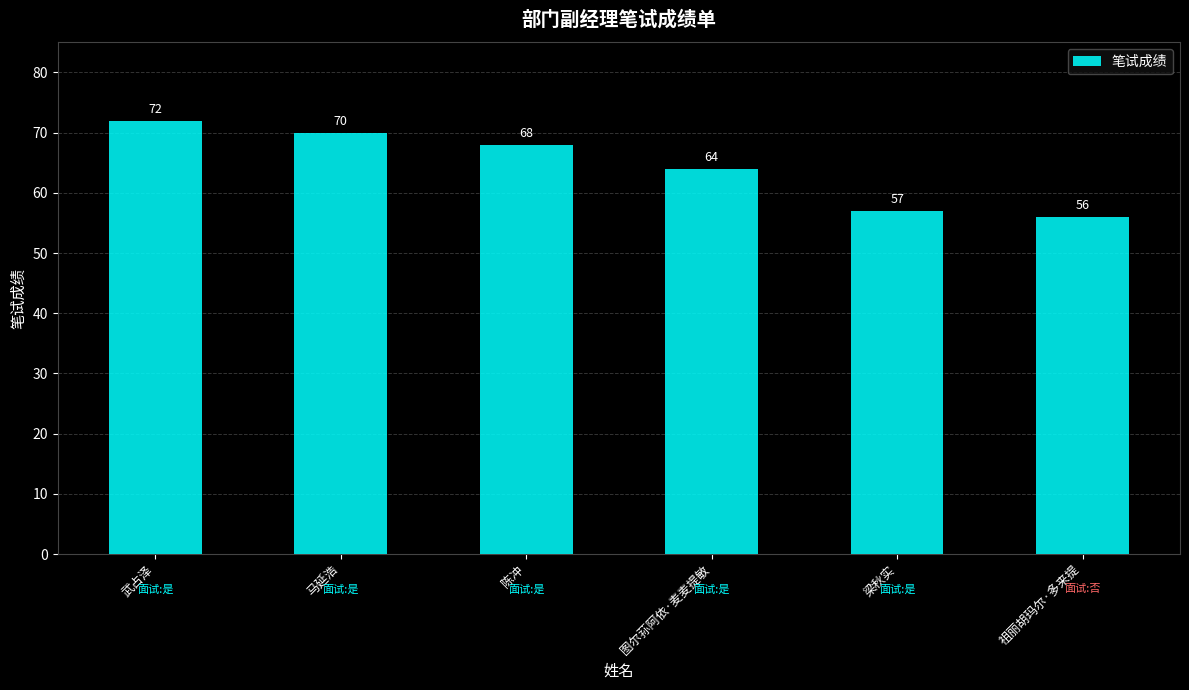

How many categories are shown in the chart?

6